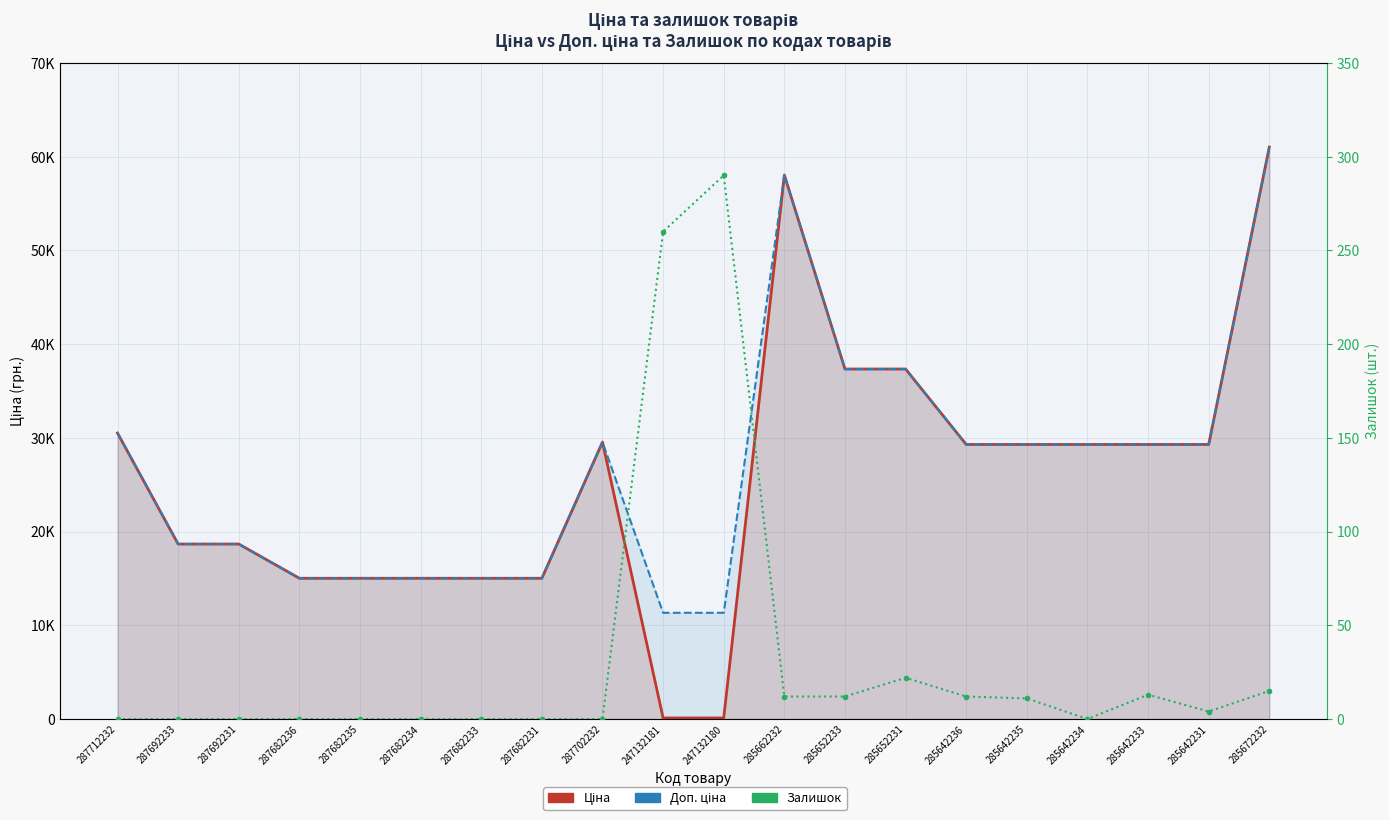

List the series in order of their peak value, lowest first.

Залишок, Ціна, Доп. ціна